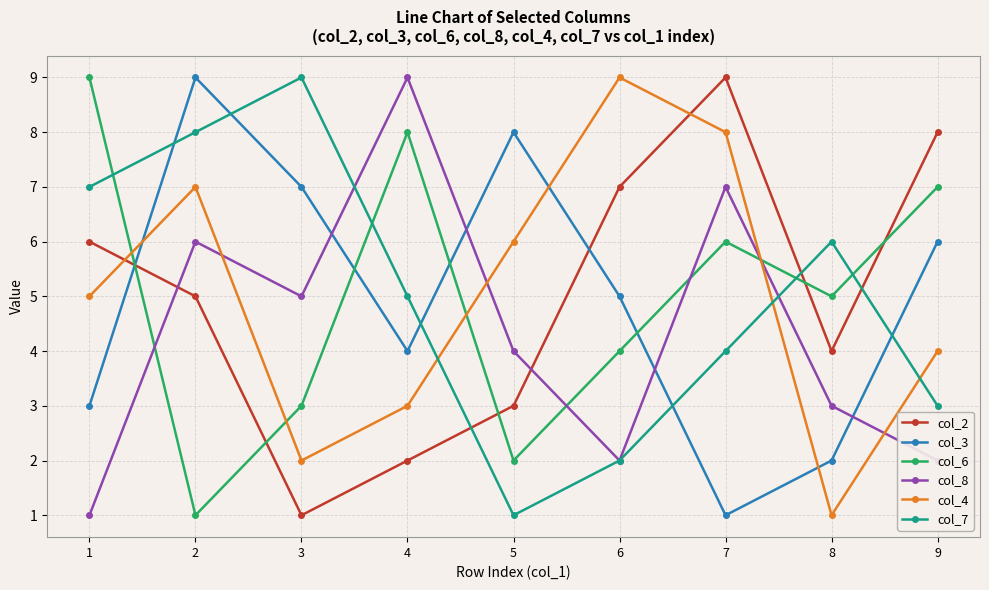

How many col_8 values are between 2 and 6?

6